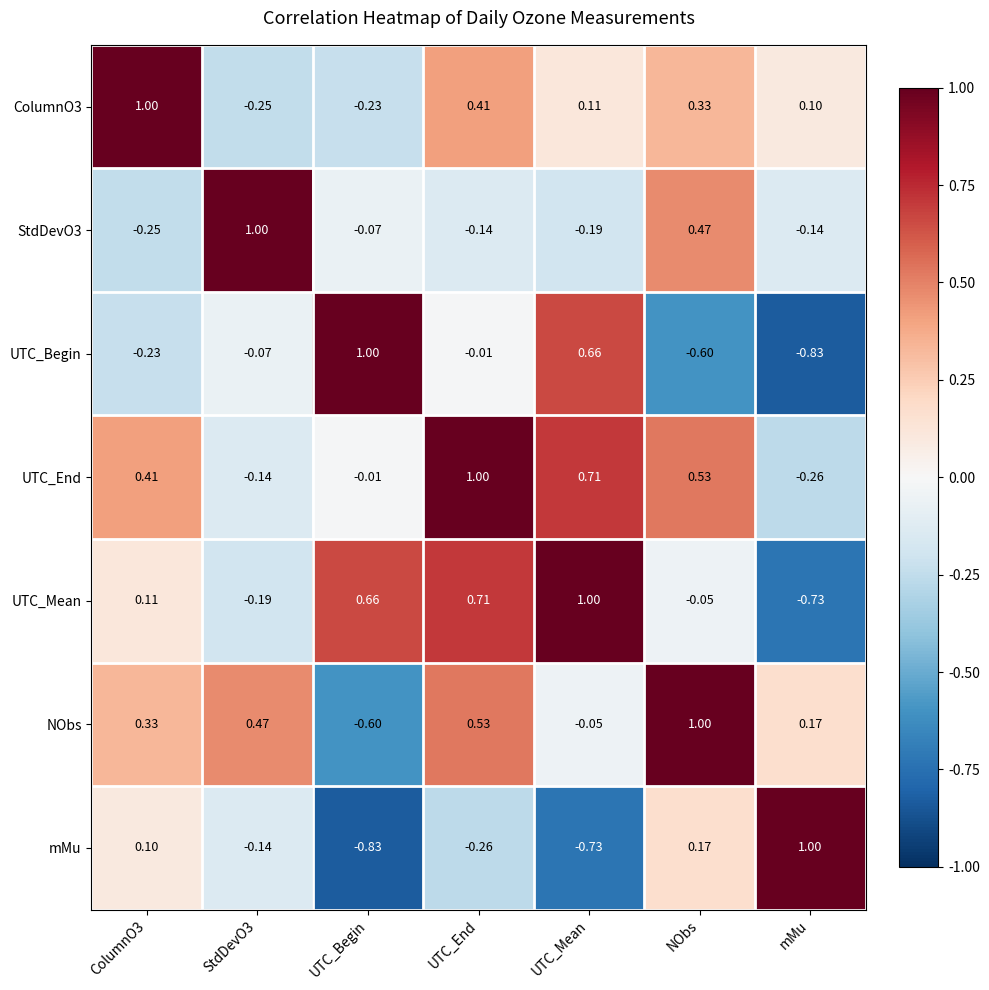

At how many categories does at least one series exceed 0?

7